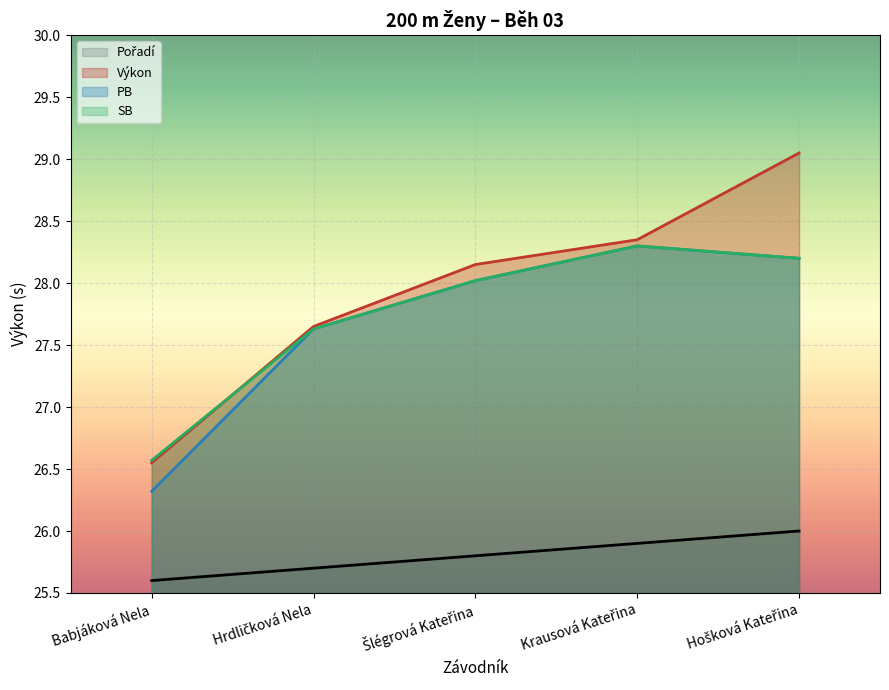

Which series has the widest spread of values?

Výkon